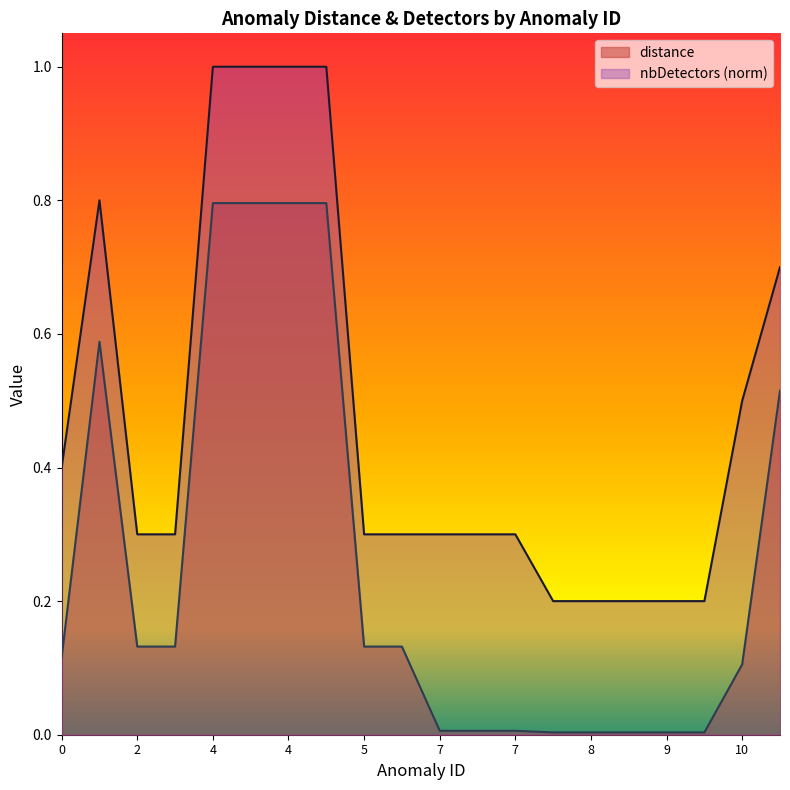

In distance, how many points are higher than both neighbors (excluding endpoints)?

1